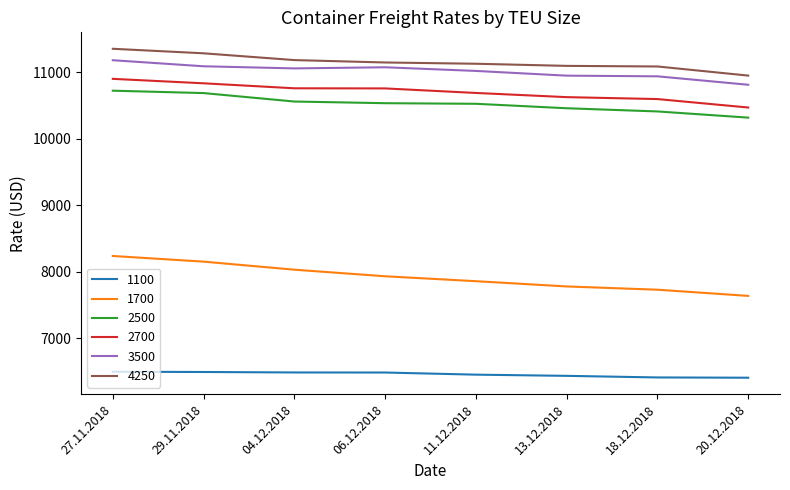

How many series are shown in this chart?

6